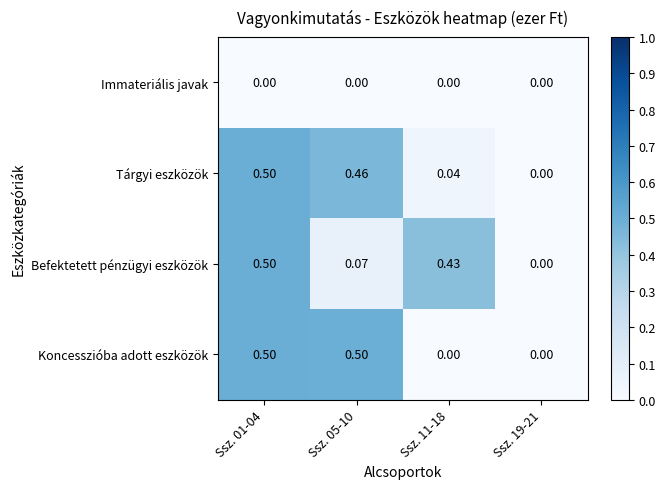

Is the value of Koncesszióba adott eszközök at Ssz. 11-18 greater than the value of Tárgyi eszközök at Ssz. 11-18?

No